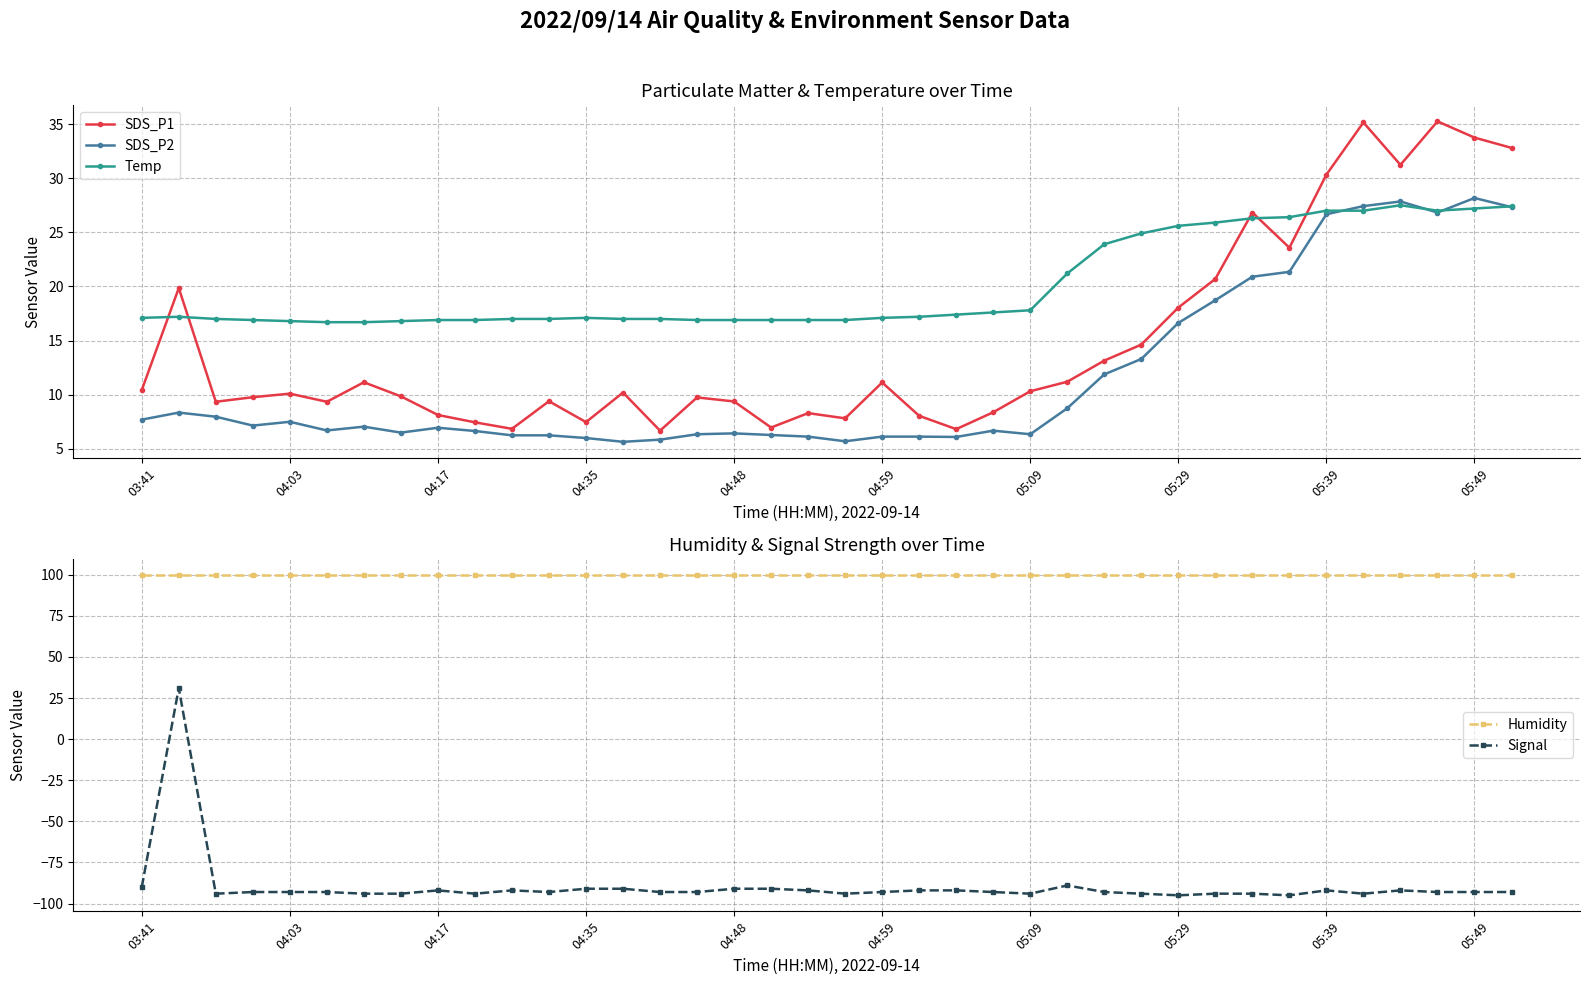

How many series are shown in this chart?

5